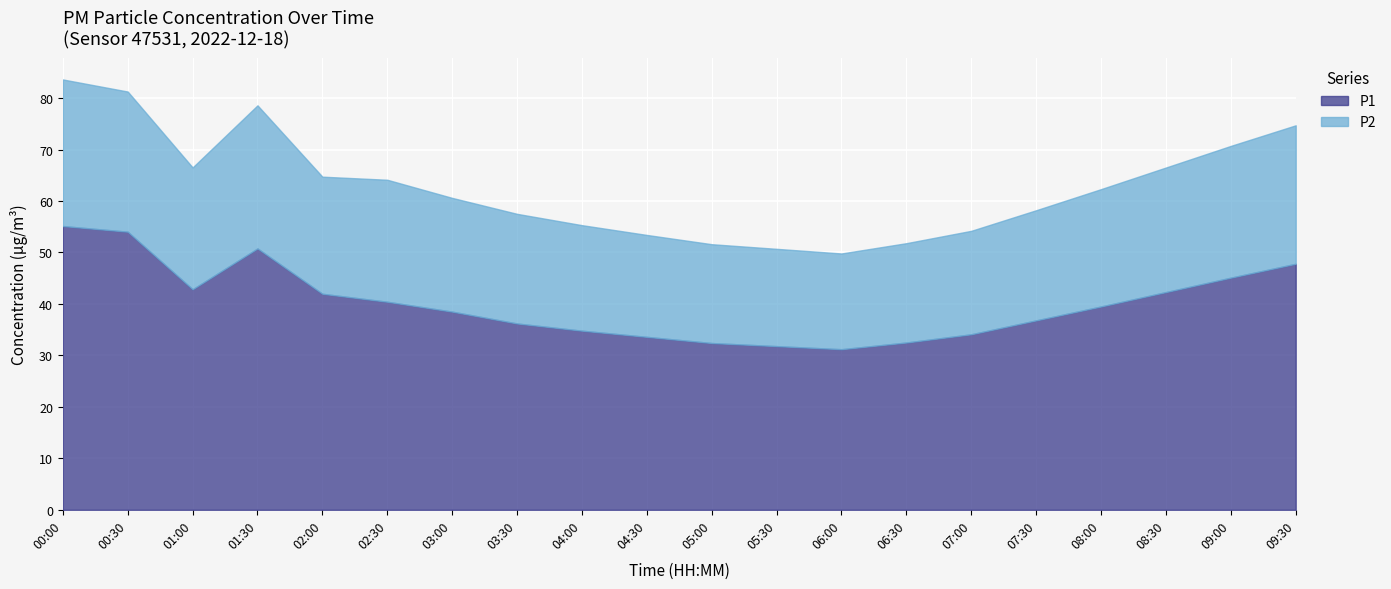

Which series changed the most between 04:00 and 06:30?

P1